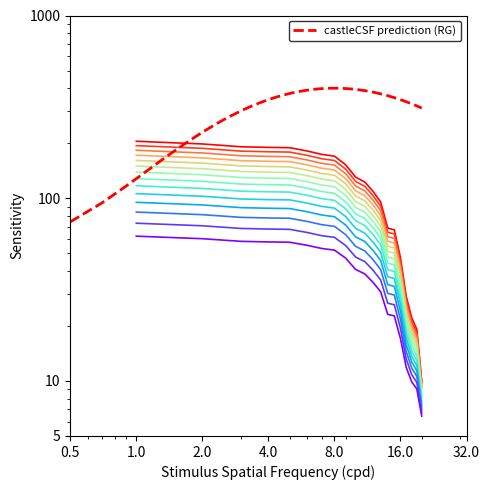

True or false: 2 has more than 2 points higher than both neighbors.

False